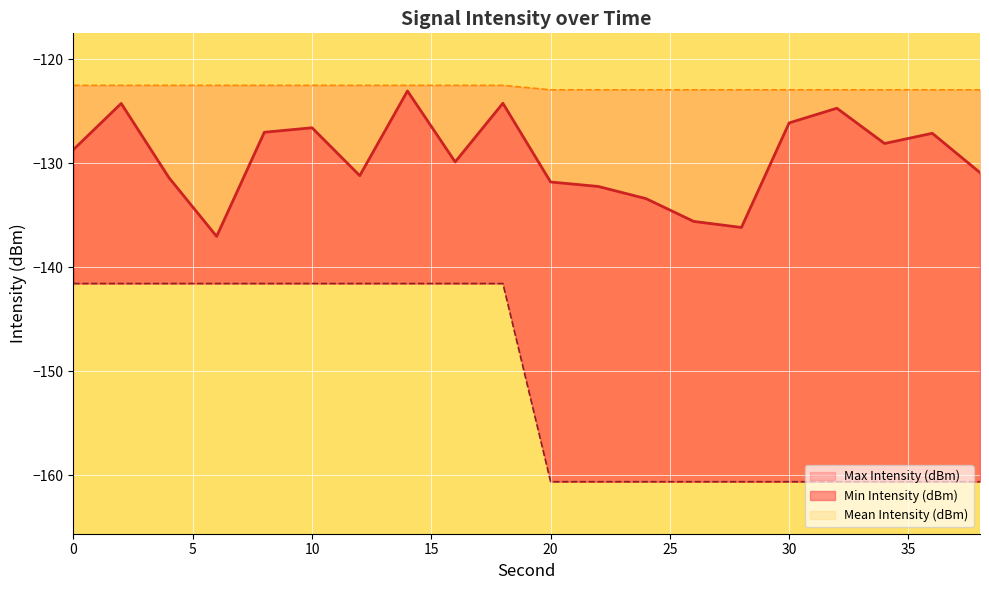

Between 0 and 14, which series saw the biggest shift?

Mean Intensity (dBm)